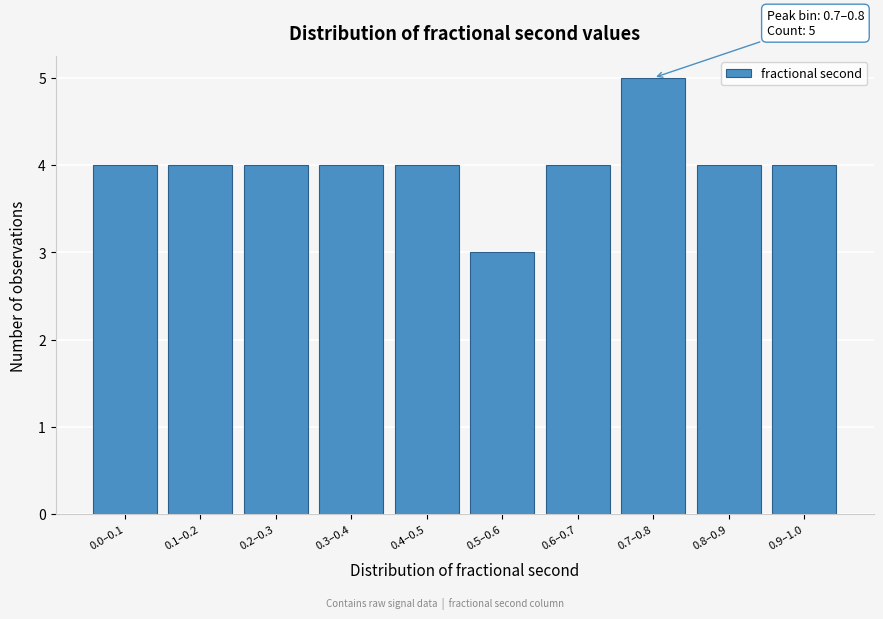

Reading left to right, list all the values displayed in this chart.

4	4	4	4	4	3	4	5	4	4